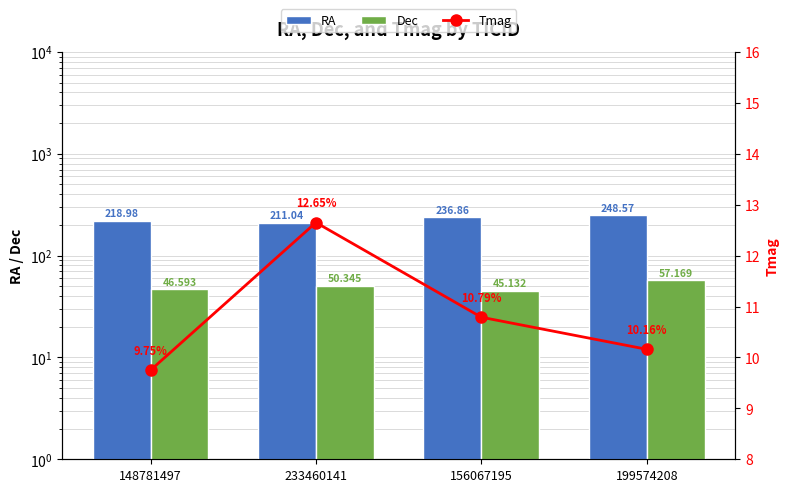

What is the difference between the maximum and minimum values in the Tmag series?

2.9